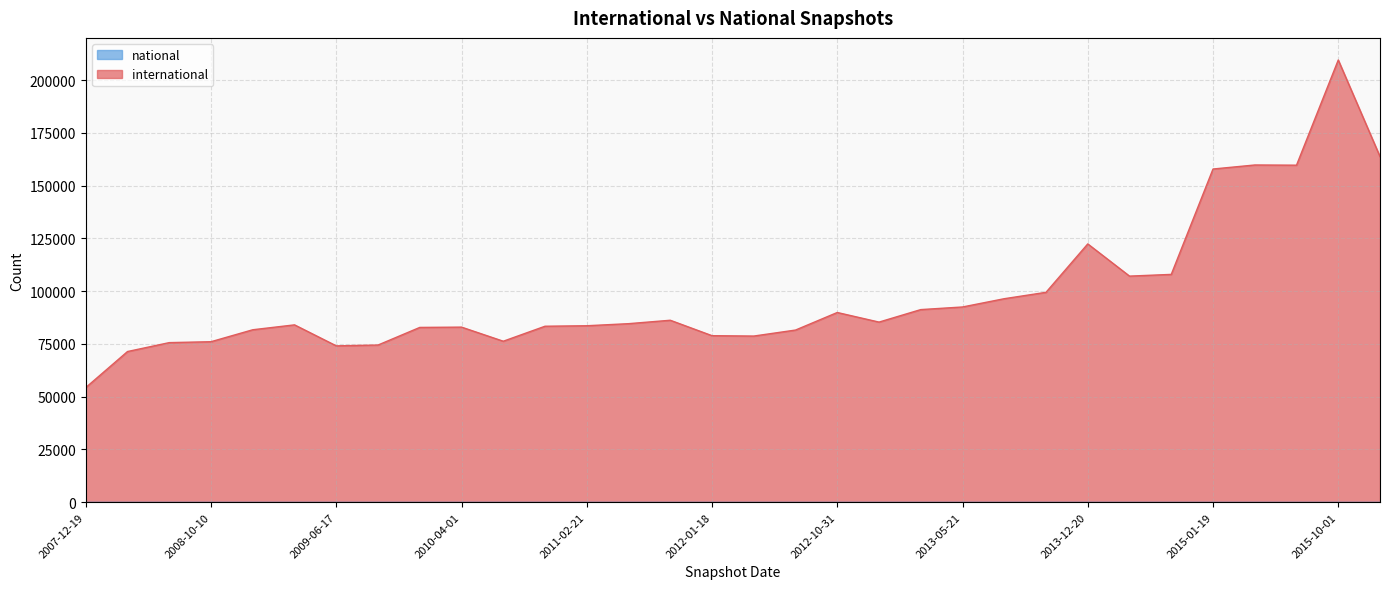

What is the sum of the international values at 2013-05-21 and 2009-06-17?

166580